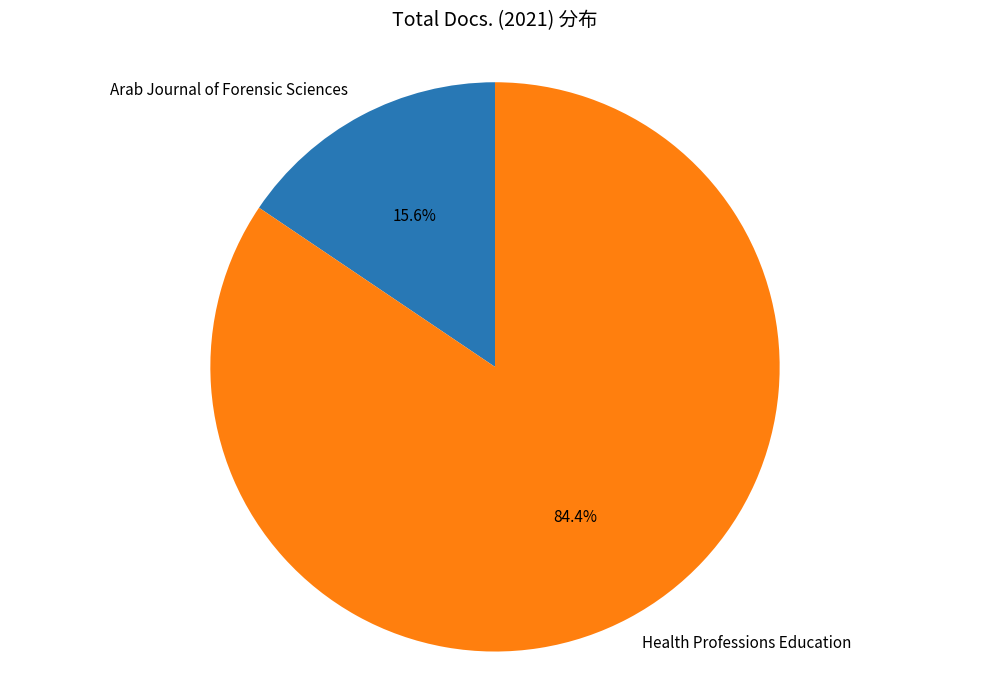

What percentage is the Arab Journal of Forensic Sciences slice, to the nearest percent?

16%